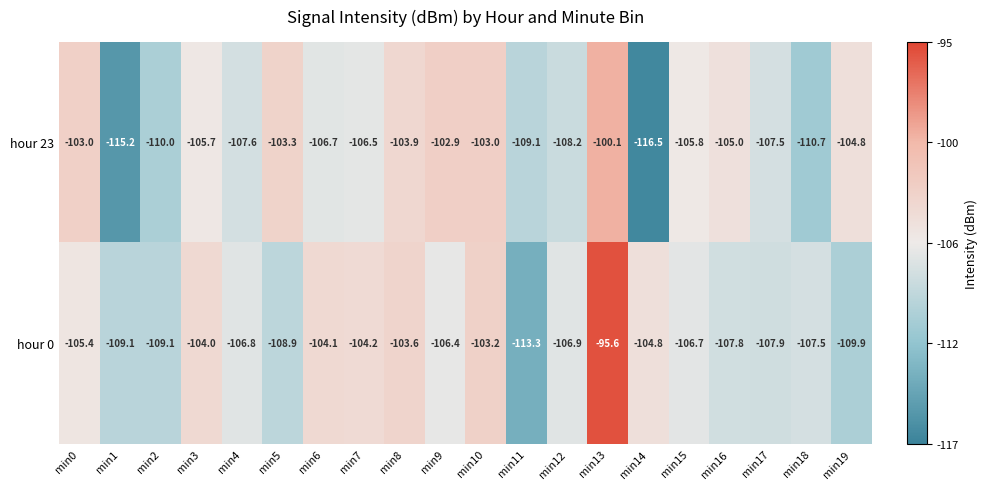

Rank the series by their maximum value, from lowest to highest.

hour 23, hour 0